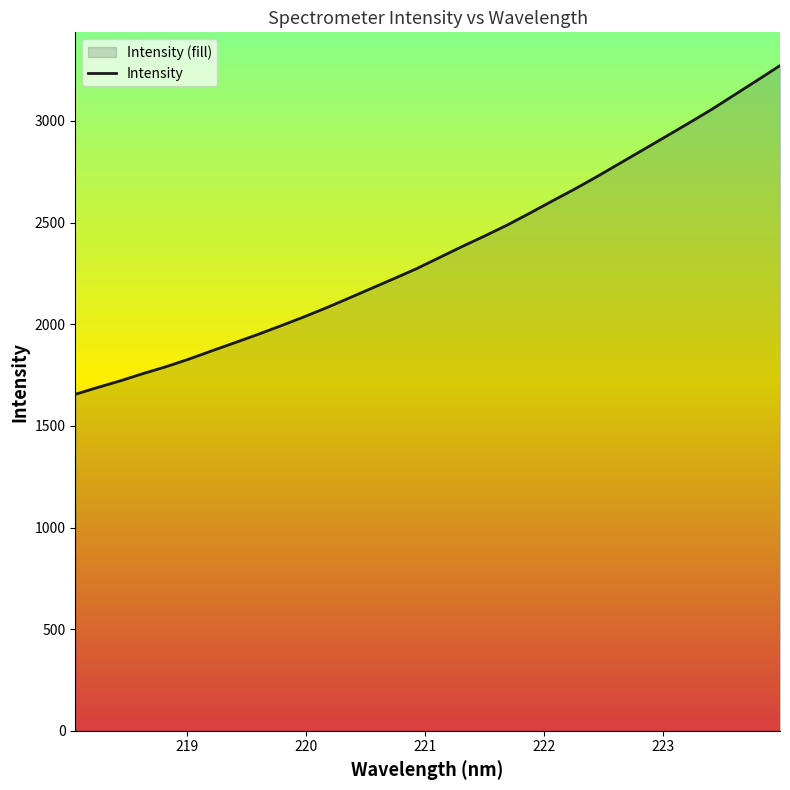

What is the smallest value displayed?

1655.3